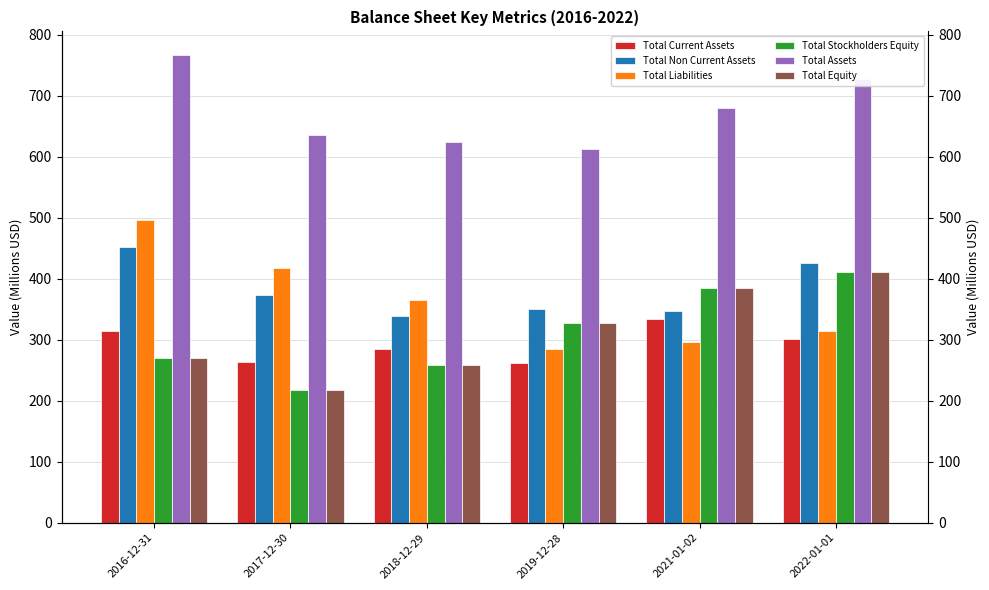

List the labels in order of Total Current Assets value, smallest first.

2019-12-28, 2017-12-30, 2018-12-29, 2022-01-01, 2016-12-31, 2021-01-02